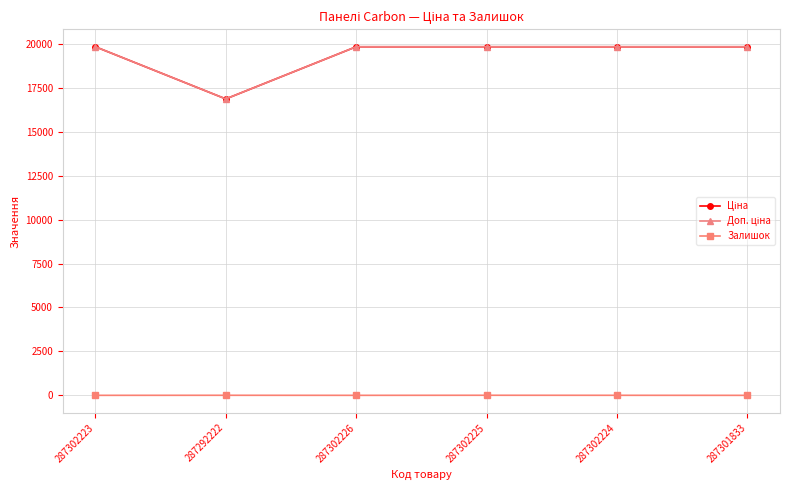

Does the chart have visible grid lines?

Yes